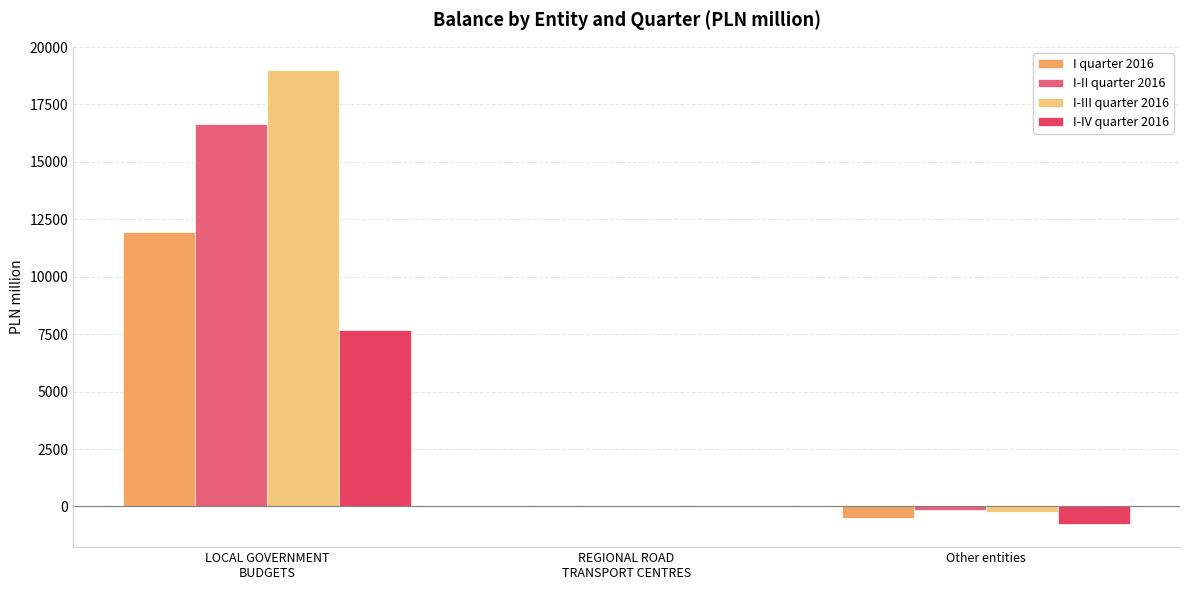

Which series changed the most between LOCAL GOVERNMENT
BUDGETS and Other entities?

I-III quarter 2016